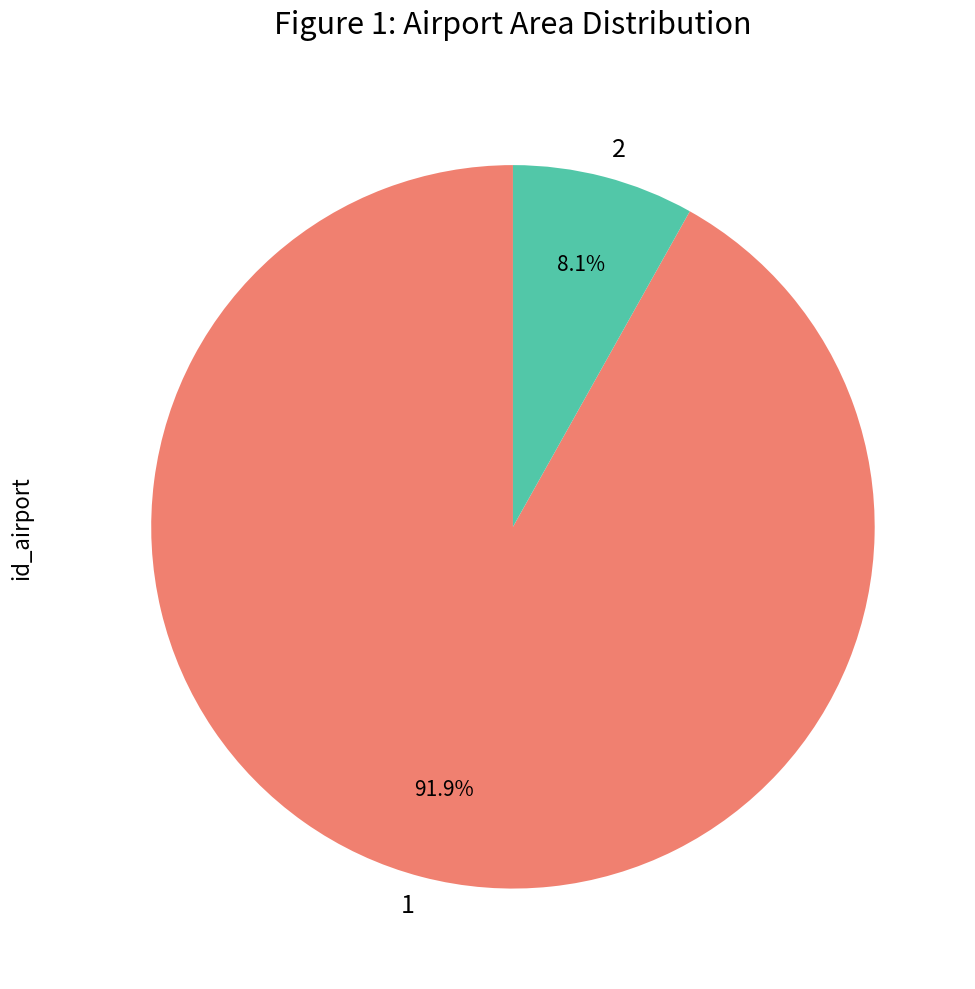

Is the sum of 2 and 1 greater than half?

Yes